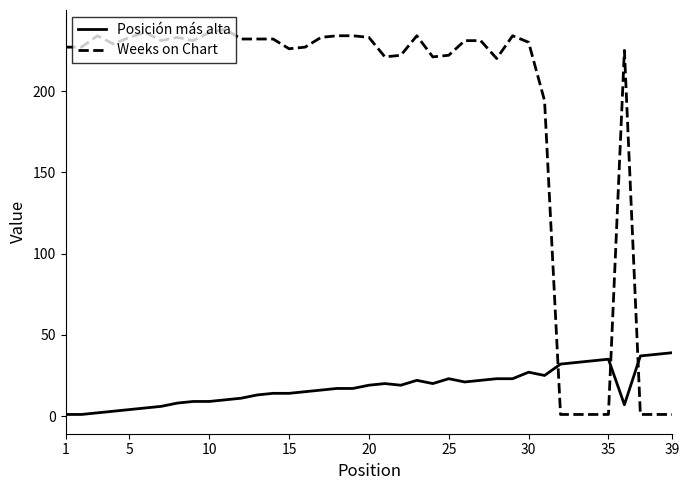

Which series has the largest total across all categories?

Weeks on Chart